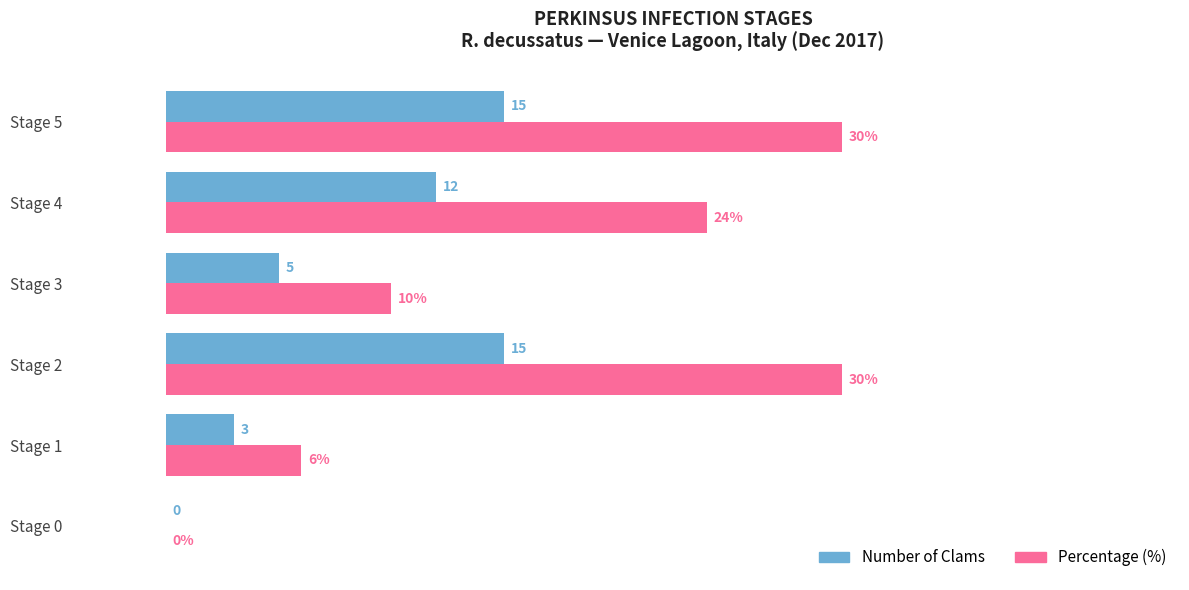

Between Stage 0 and Stage 1, which series saw the biggest shift?

Percentage (%)